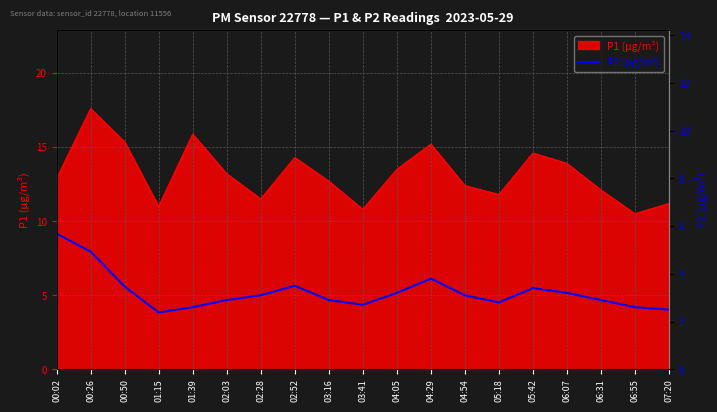

Is it true that P1 (µg/m³) equals 18.0 at 05:18?

False